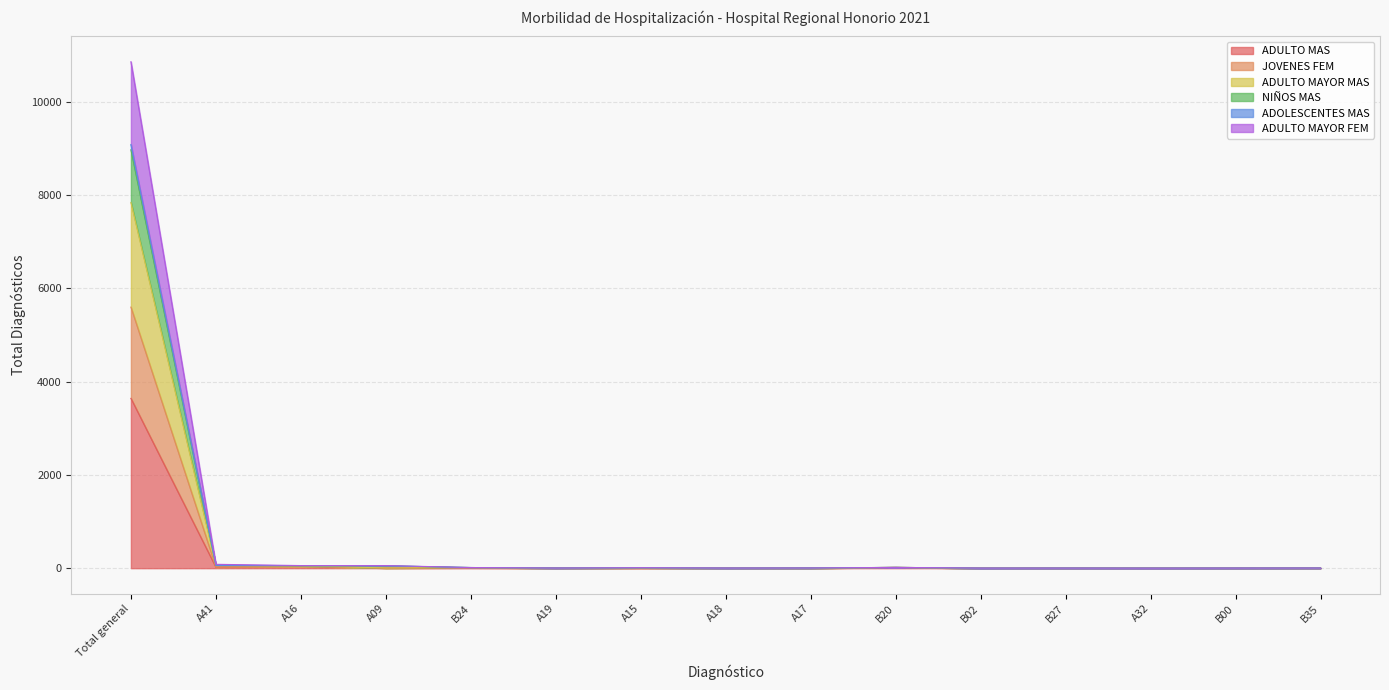

What is the average value of the ADULTO MAS series?

249